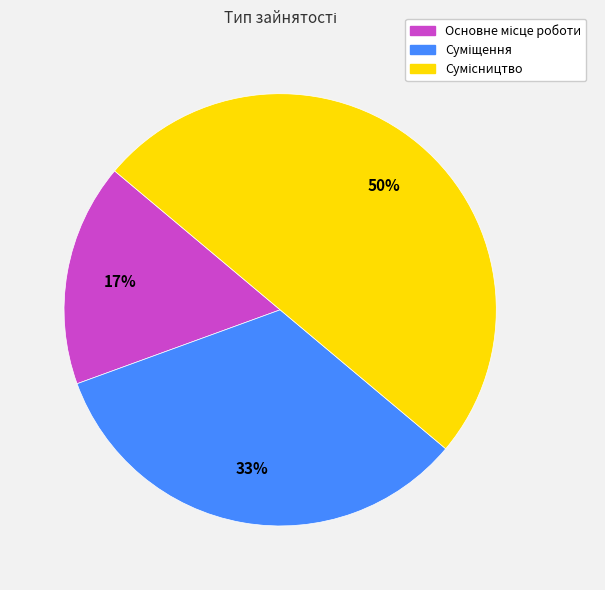

To the nearest percent, what is the difference between the largest and smallest slice percentages?

33%